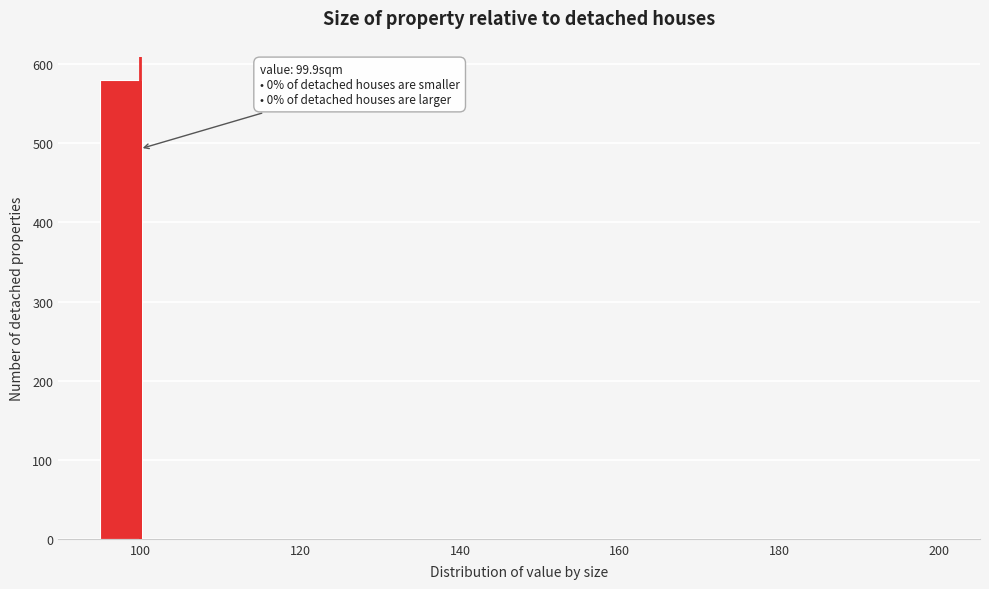

Around what value on the x-axis is the tallest bar? Give the approximate position of its centre, as read against the axis.

98